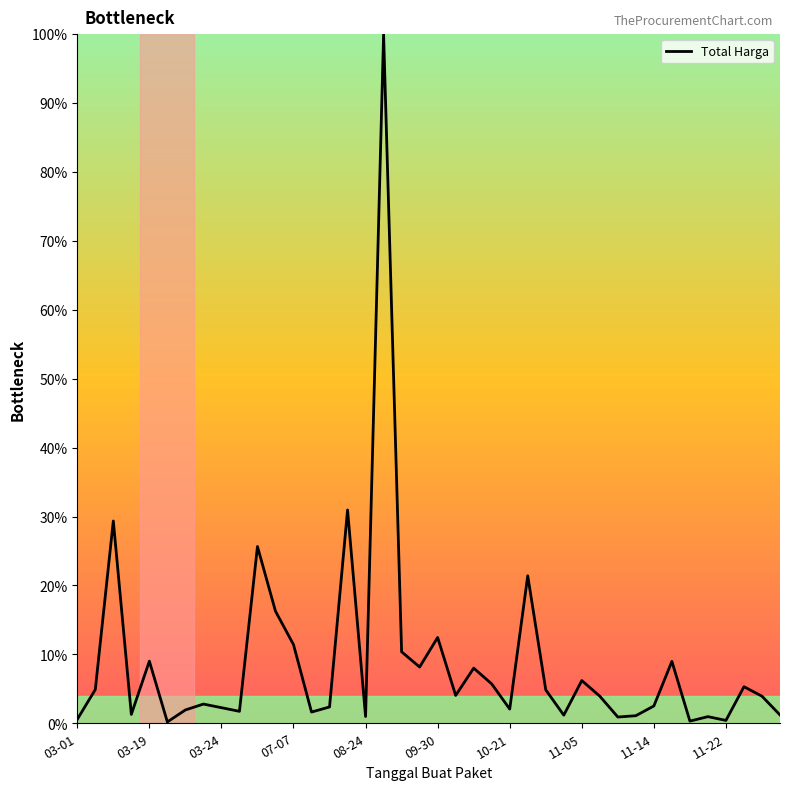

What is the greatest value displayed?

100.0